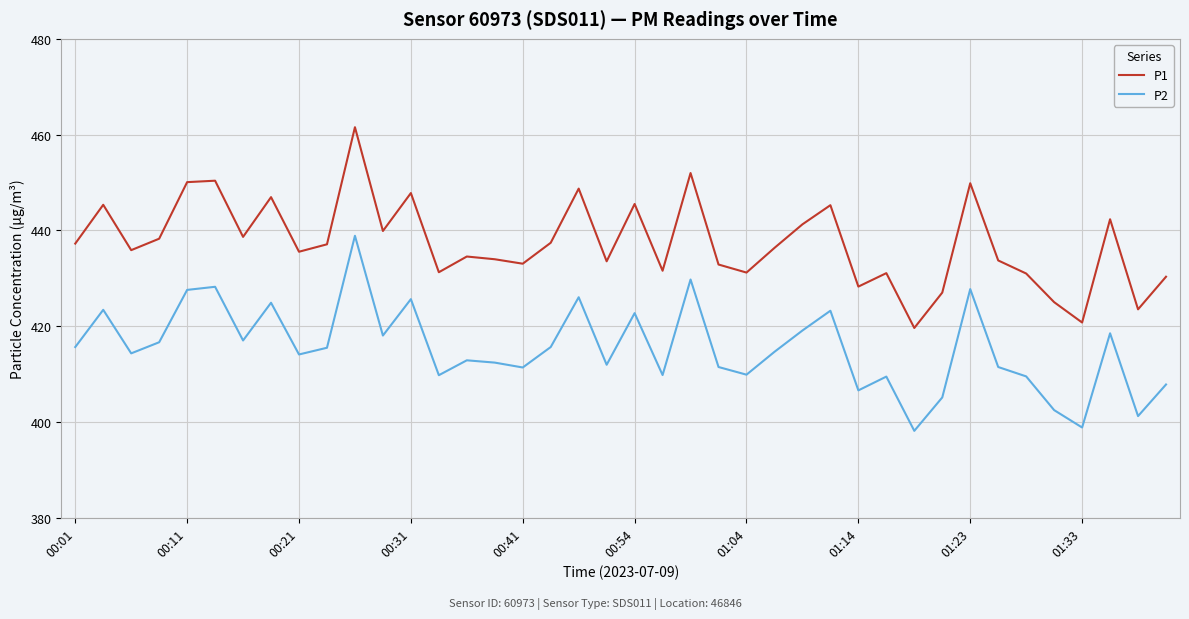

Which series has the largest total across all categories?

P1